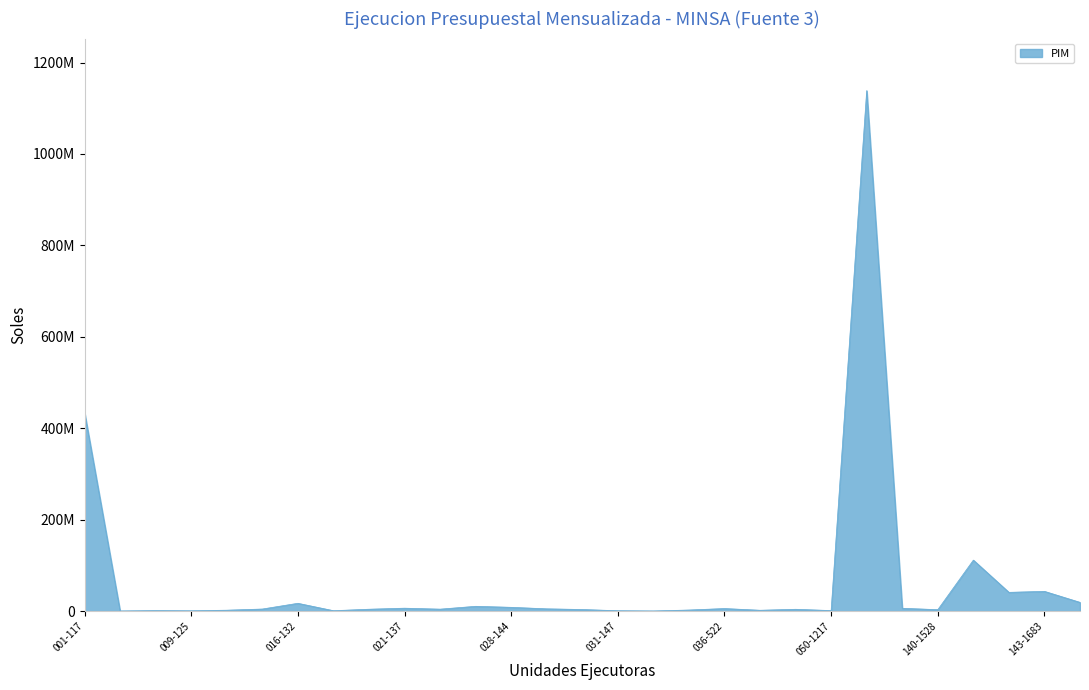

Does the chart have visible grid lines?

No